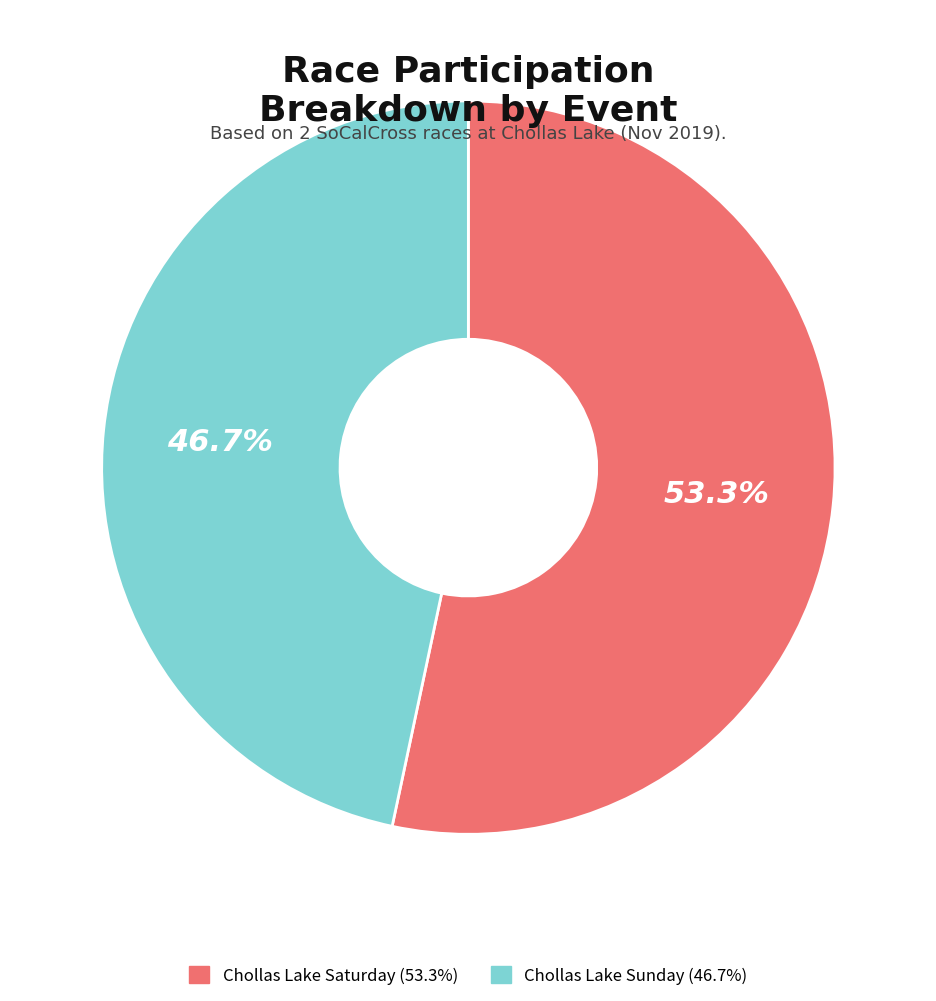

How many segments does this pie chart have?

2